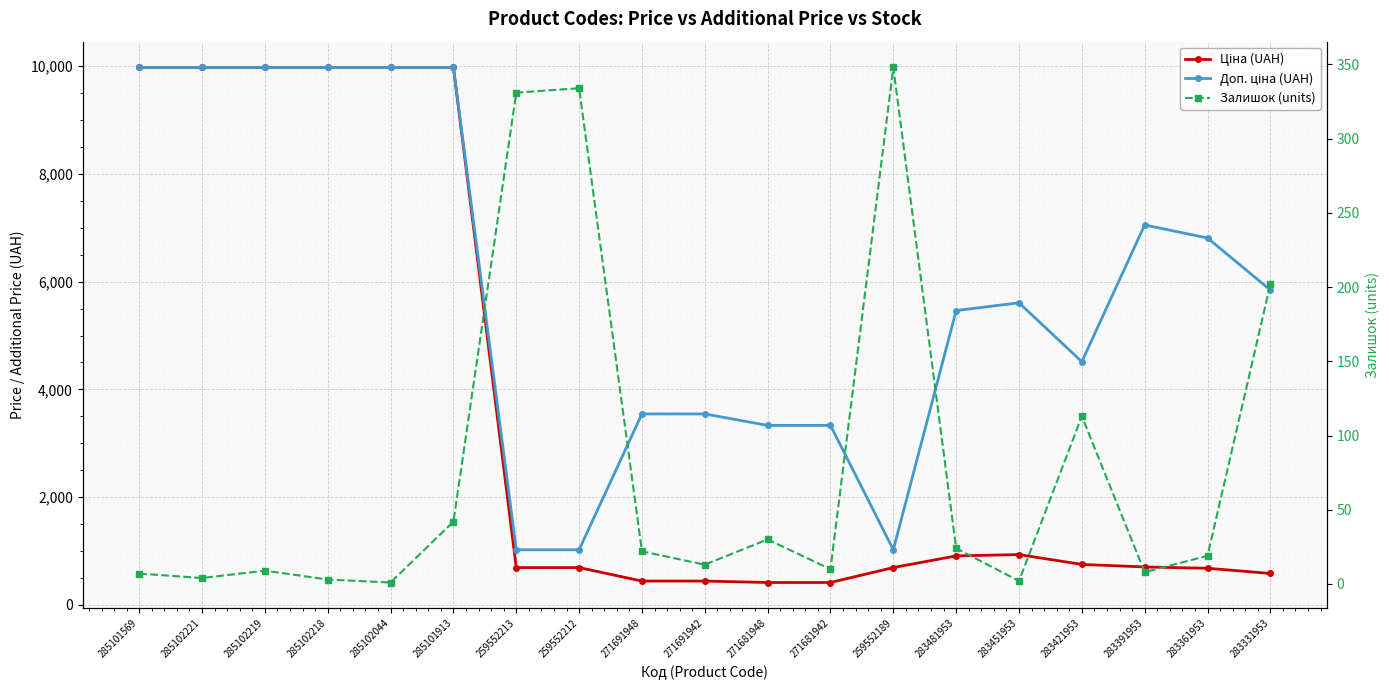

How many lines are shown in the chart?

3